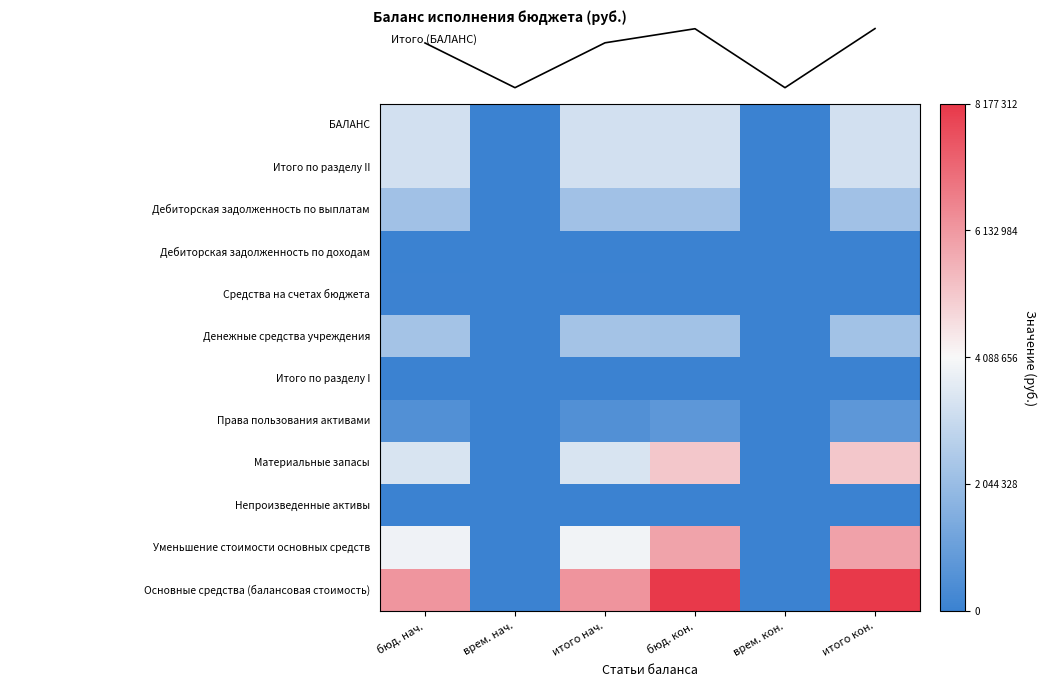

Which category has the lowest value across all series?

врем. нач.